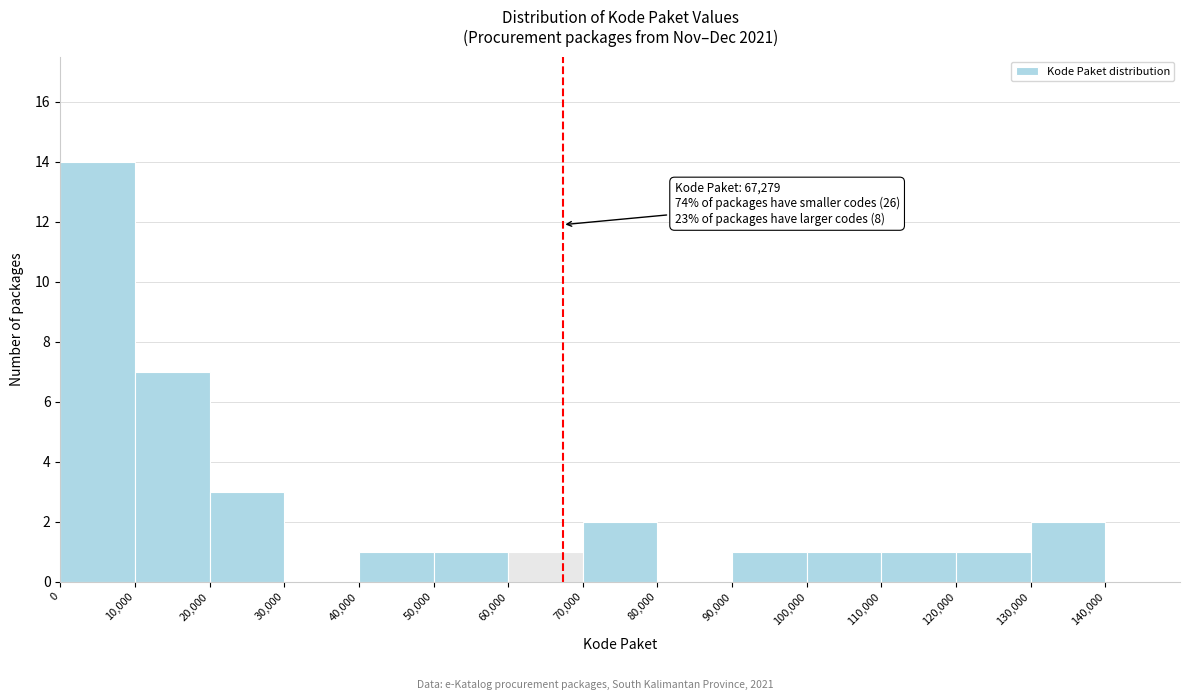

Over which range of the x-axis is the bar tallest?

0 to 10000